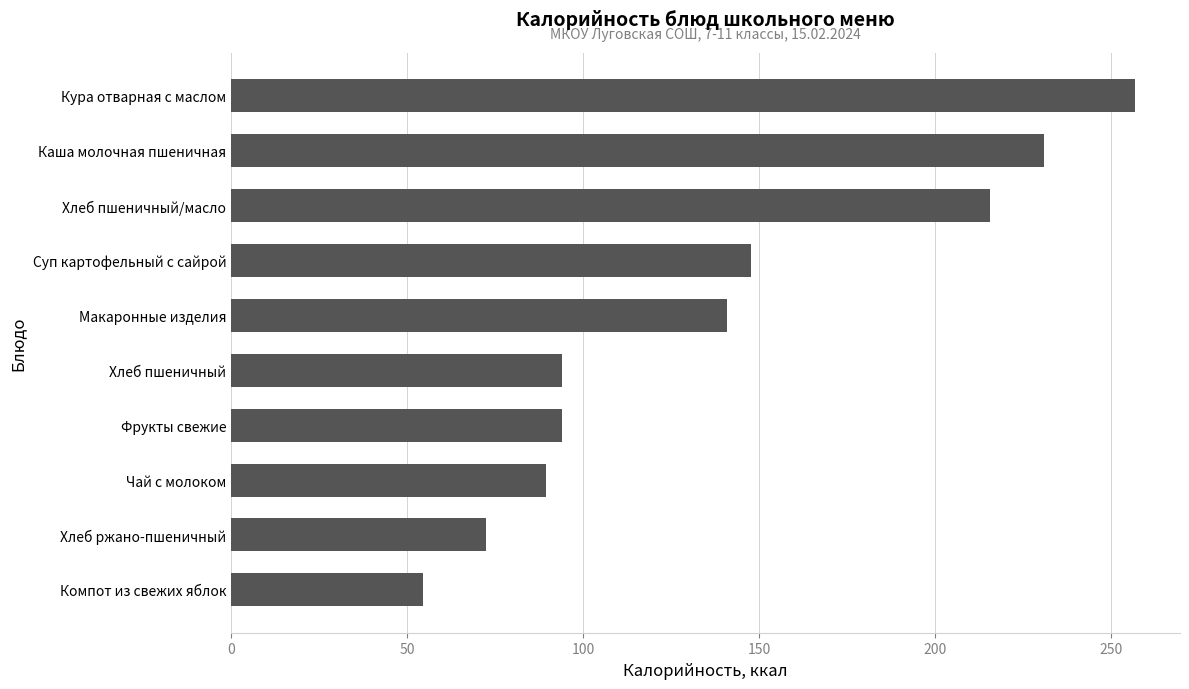

Are the bars horizontal?

Yes